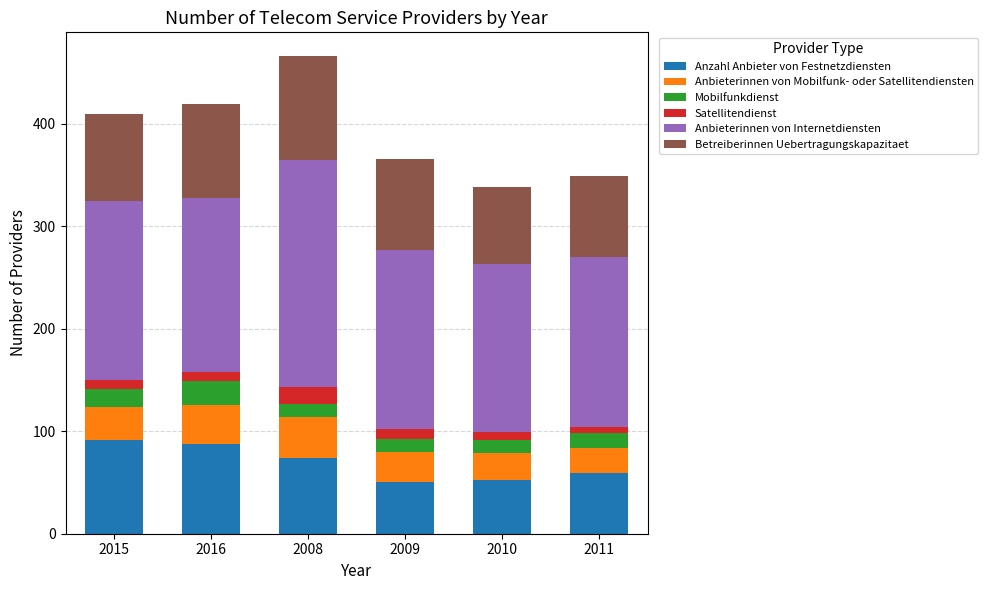

What is the highest value of the Anzahl Anbieter von Festnetzdiensten series?

91